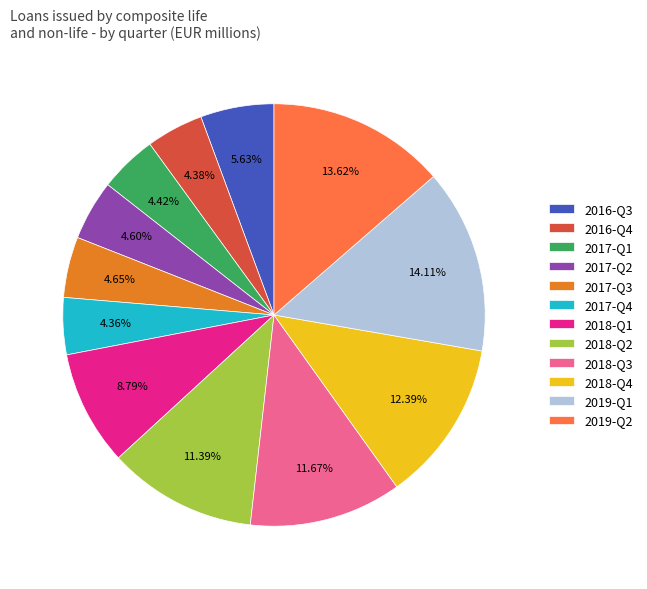

Combined, do 2016-Q3 and 2018-Q3 account for over 50%?

No